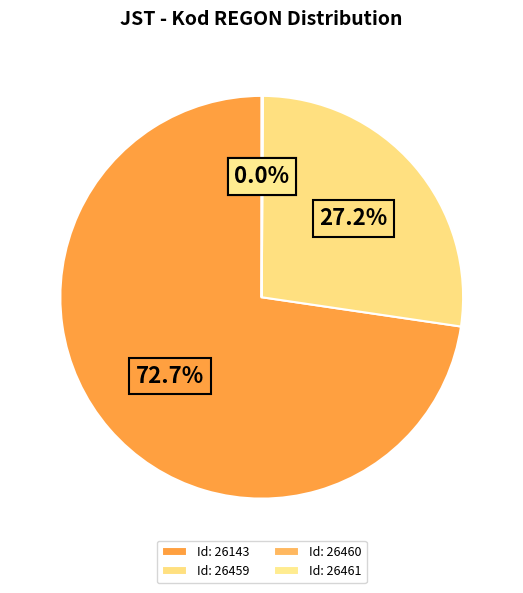

Is there a majority slice in this chart?

Yes